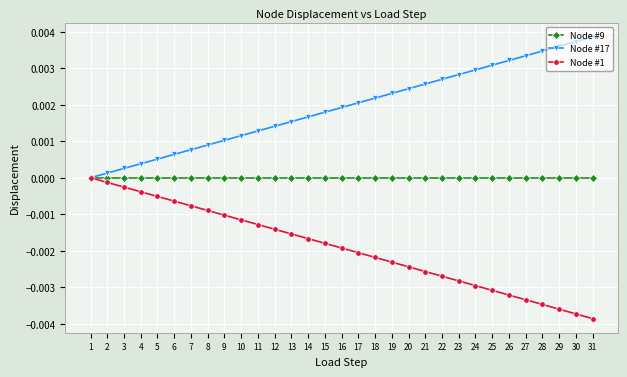

Is the value of Node #1 at 17 greater than the value of Node #17 at 20?

No